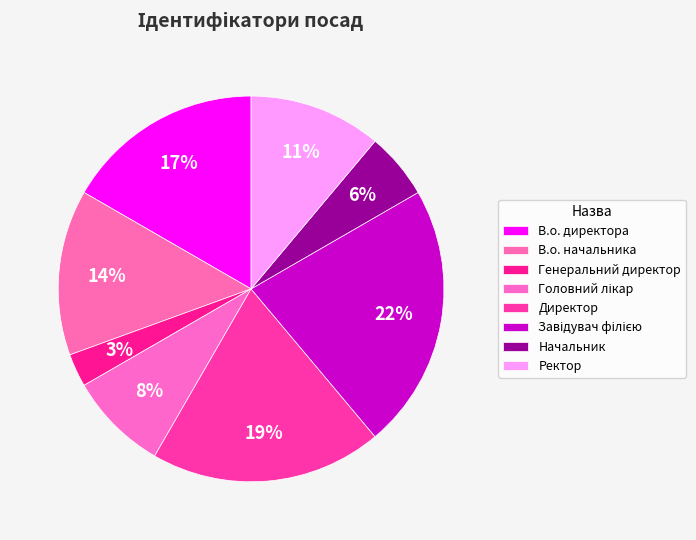

What percentage is the В.о. директора slice, to the nearest percent?

17%